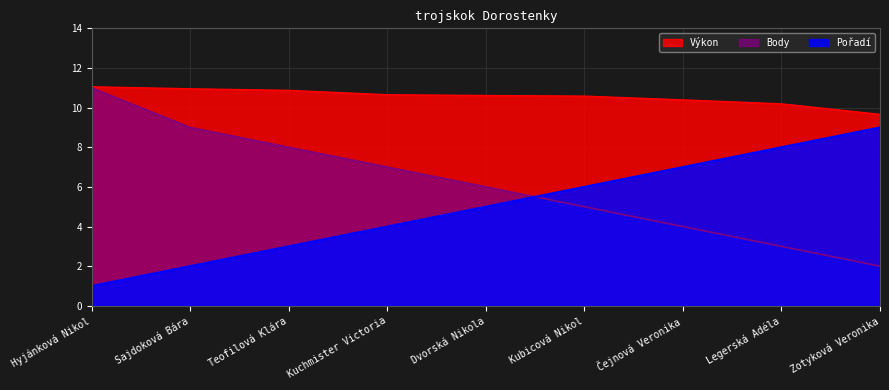

What is the difference between the Pořadí values at Kubicová Nikol and Legerská Adéla?

2.0